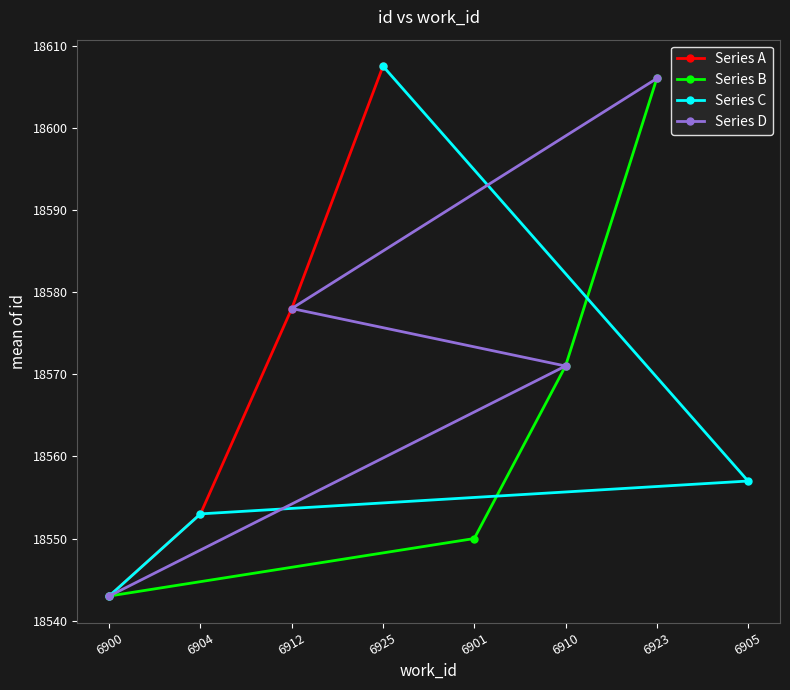

What is the value of the Series A point at the 3rd from the left?

18578.0